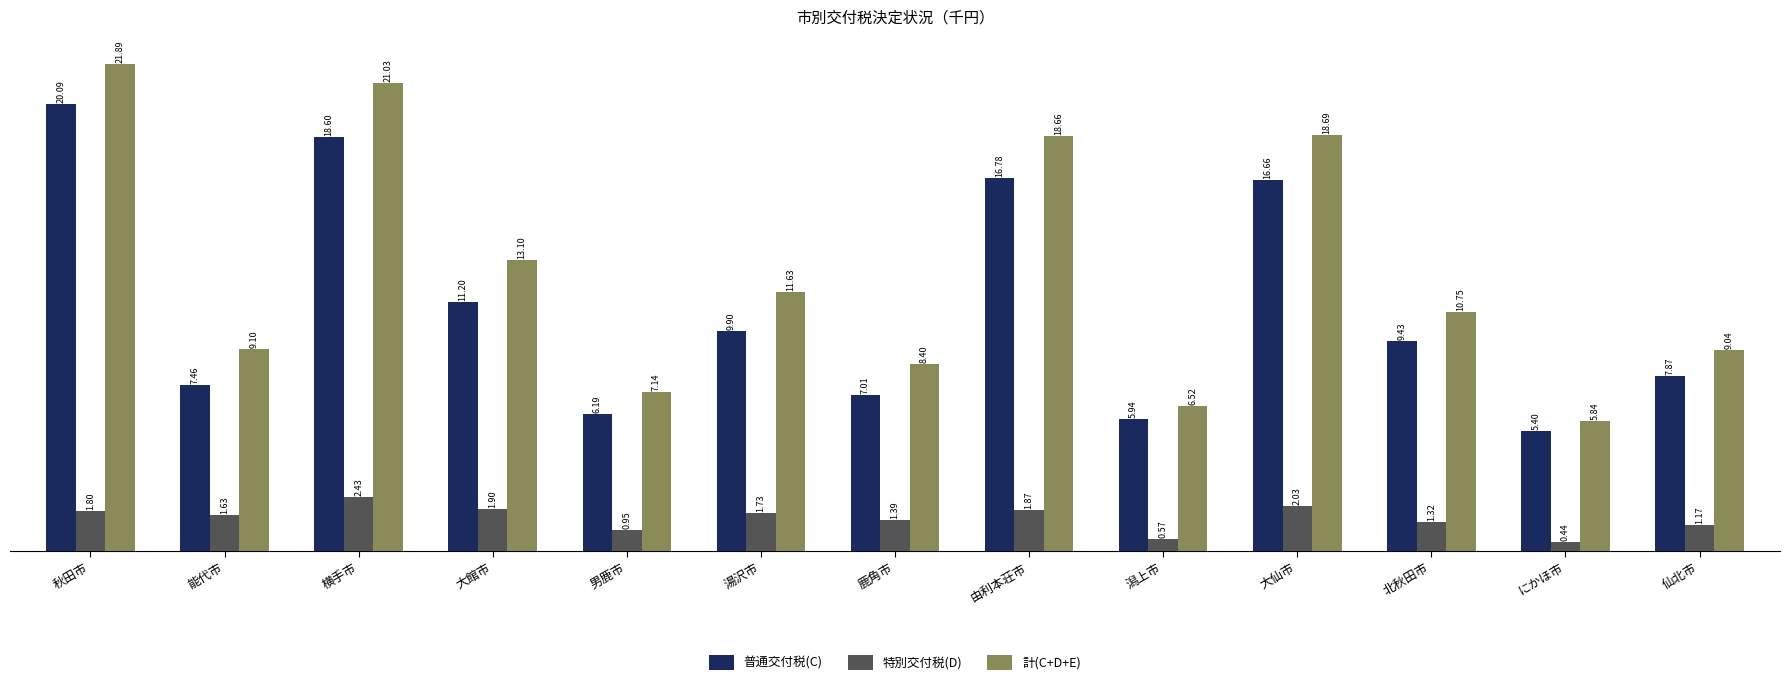

Which series has the widest spread of values?

計(C+D+E)